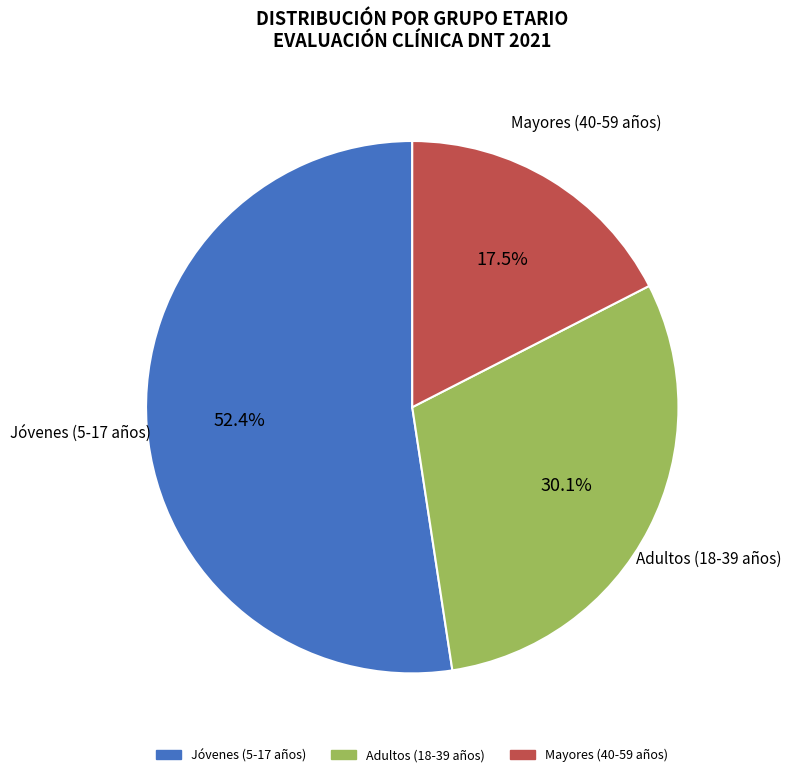

Is there any slice that represents more than half of the pie?

Yes